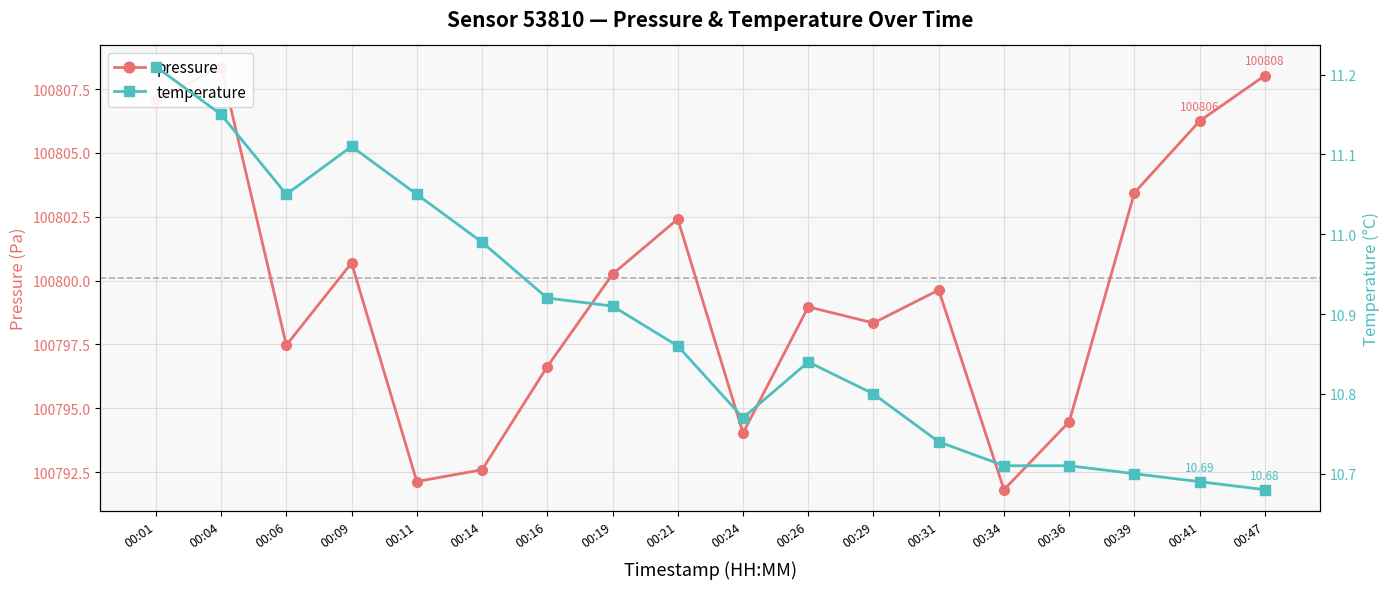

What is the total value across all series at 00:31?

100810.4